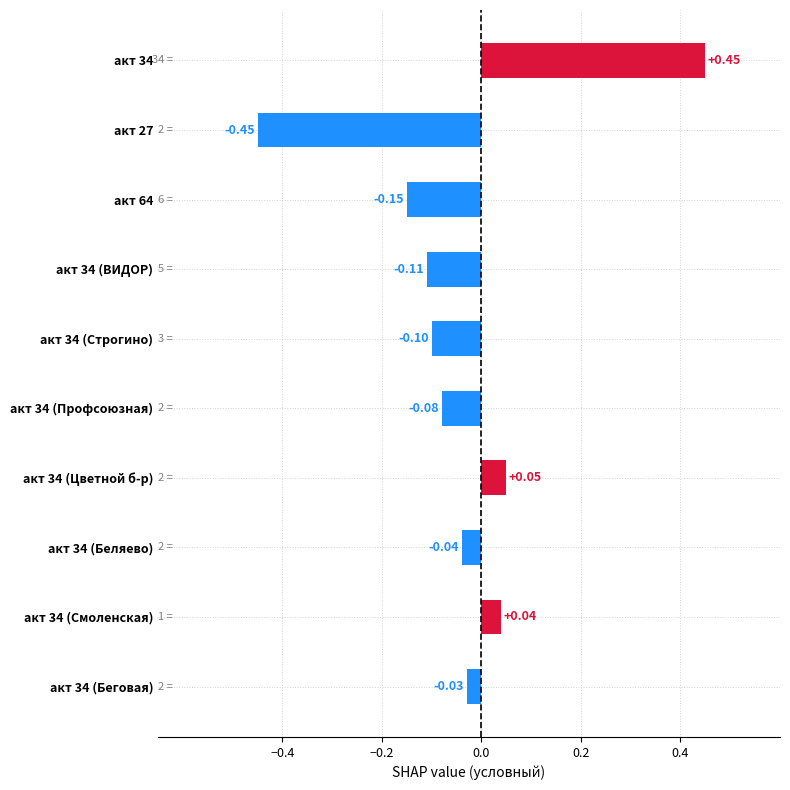

Which category has the lowest value across all series?

акт 27